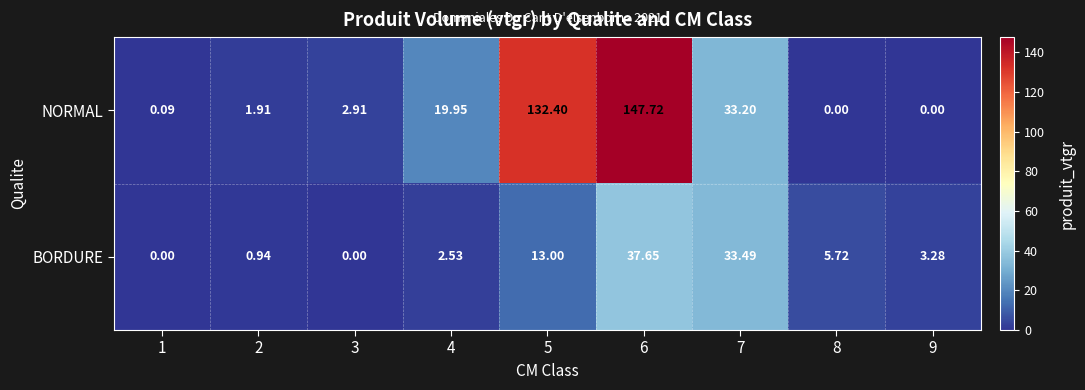

Which series changed the most between 2 and 5?

NORMAL